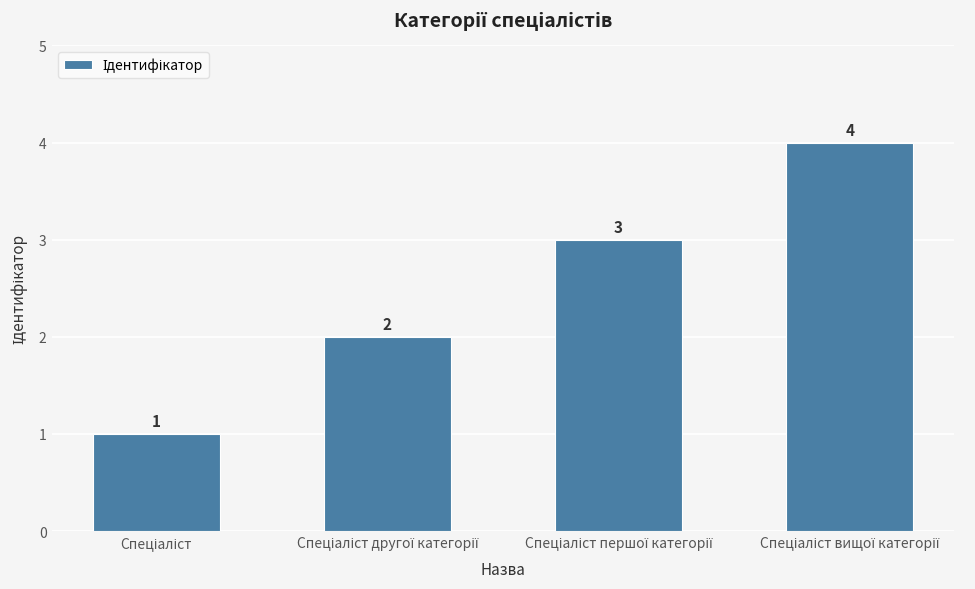

What is the maximum value shown in the chart?

4